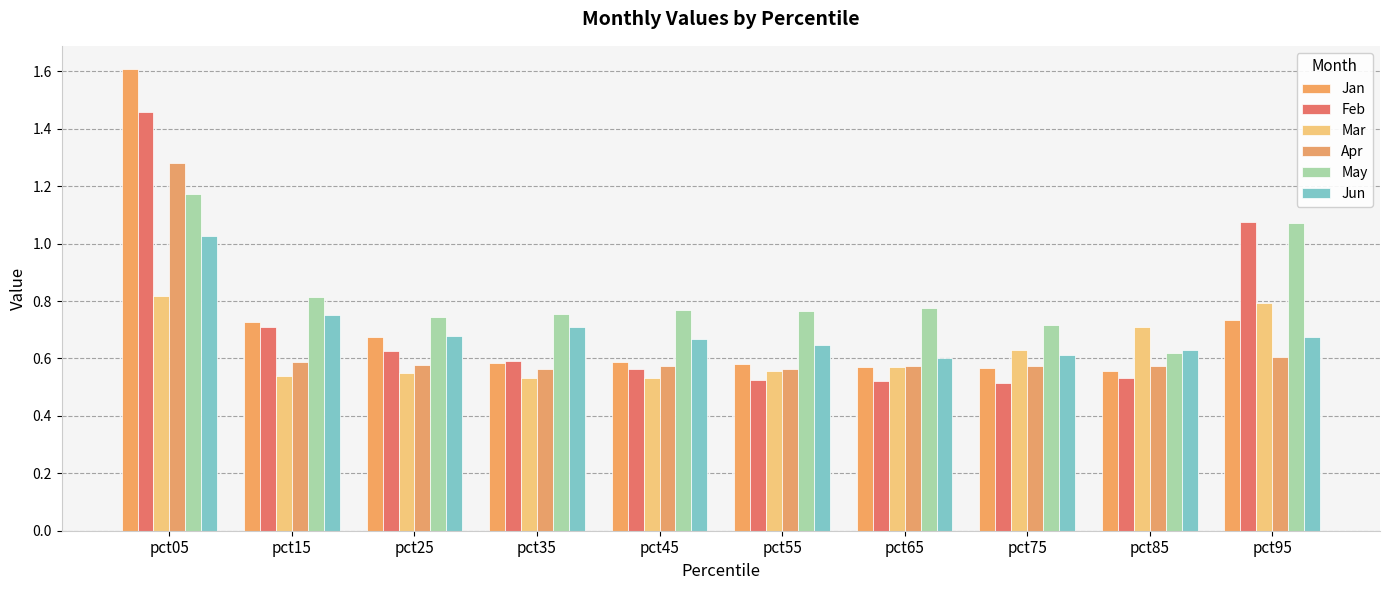

How many bars are there in each group?

6